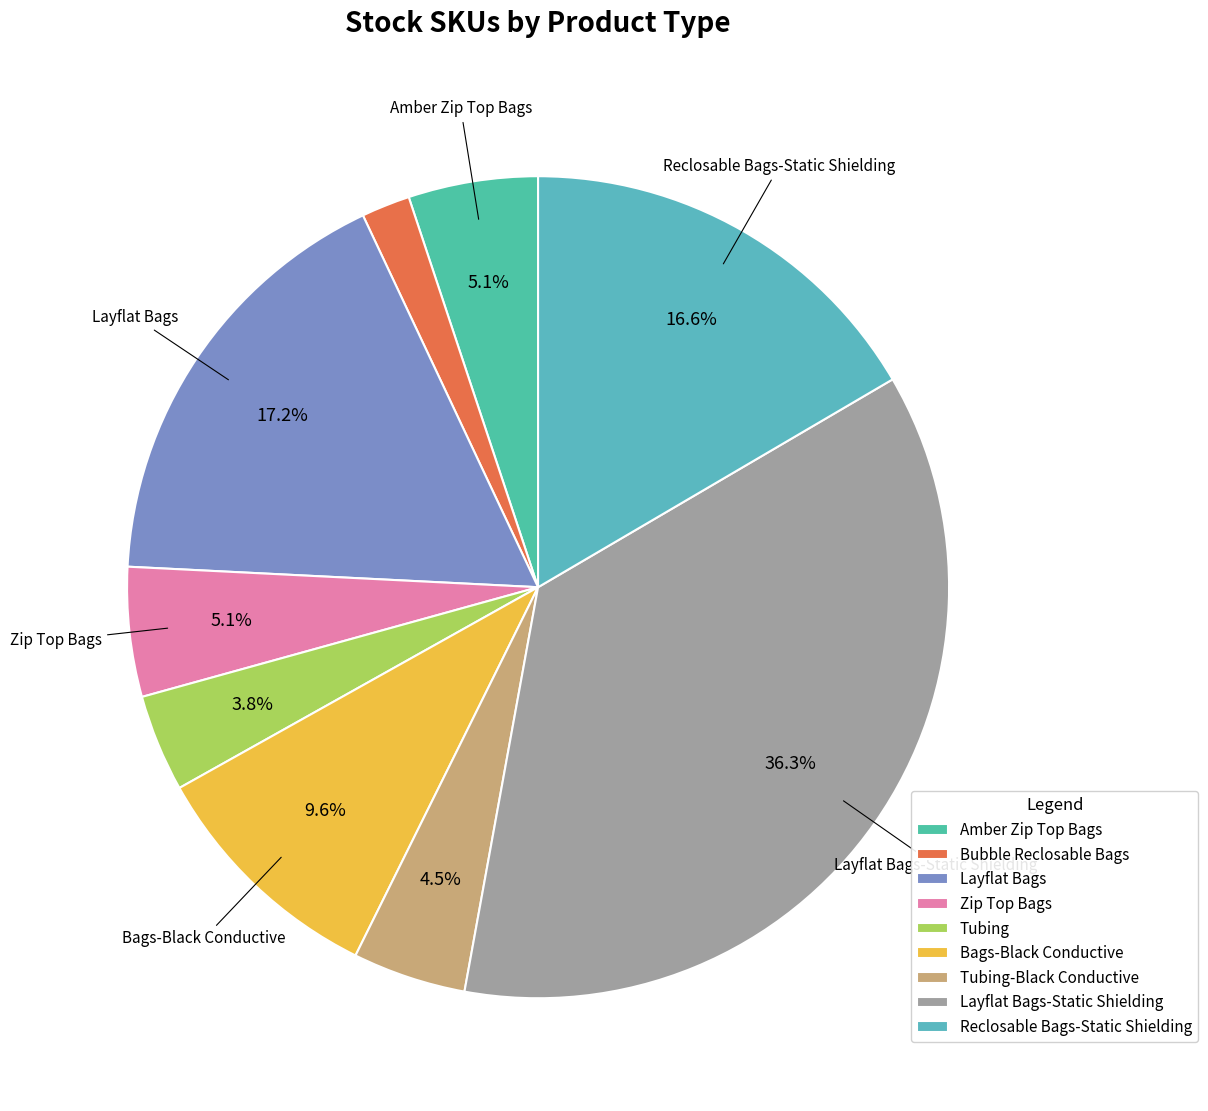

Which slice is the smallest?

Bubble Reclosable Bags